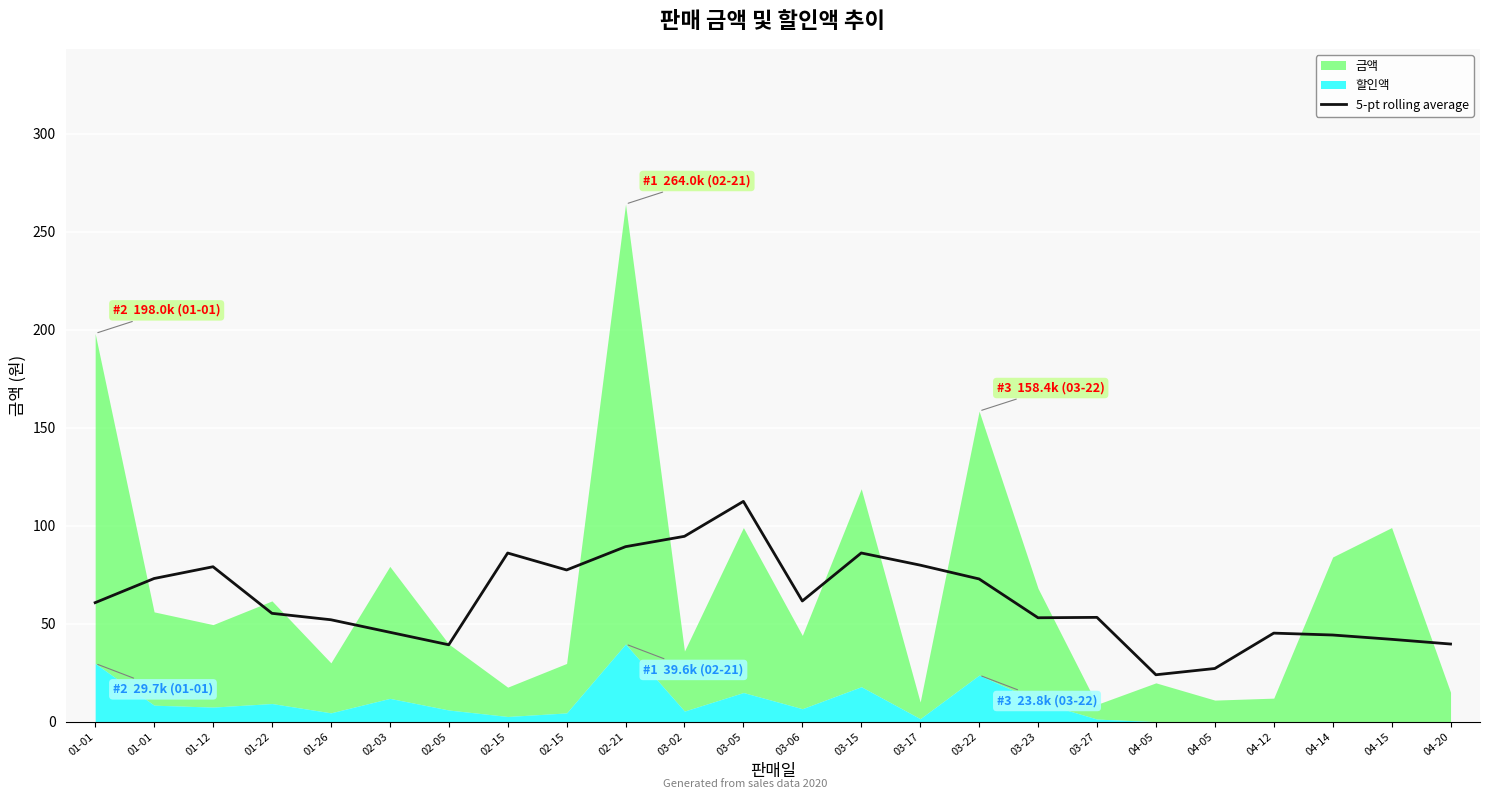

True or false: the data shows 25.5 at 04-15.

False